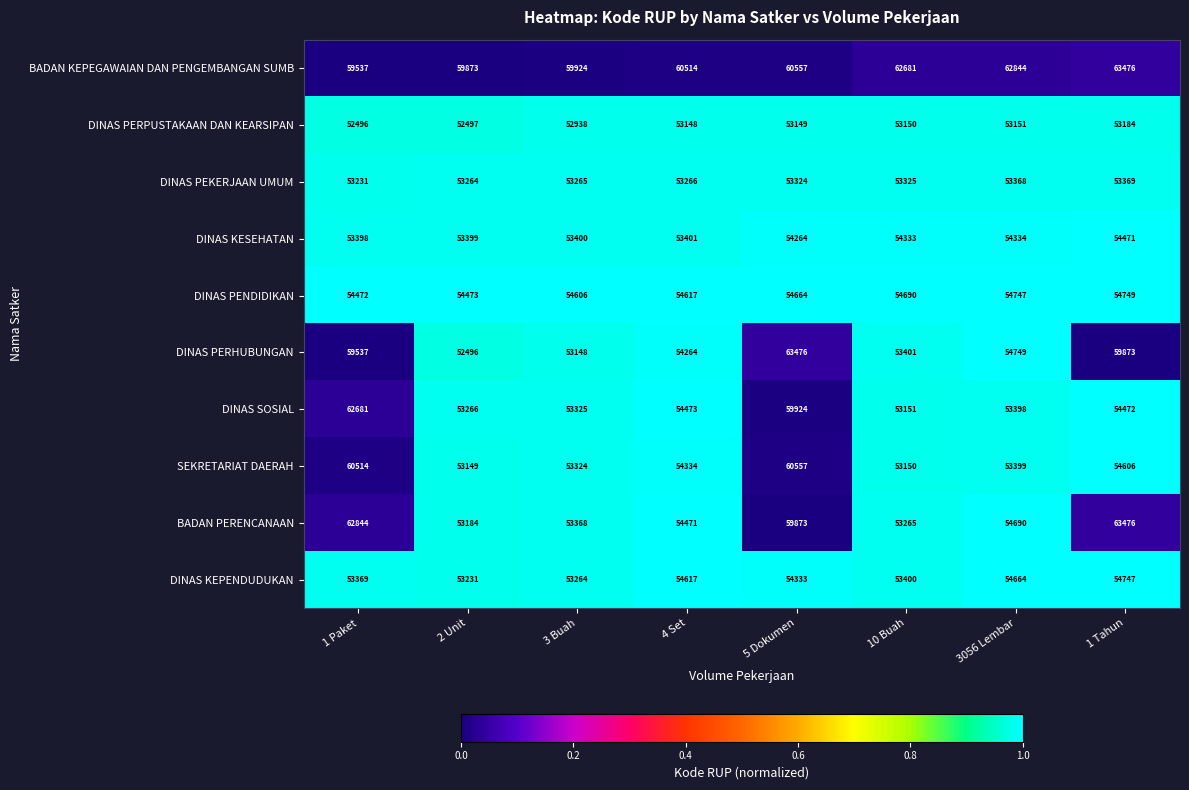

What value does the DINAS PERPUSTAKAAN DAN KEARSIPAN series have at 2 Unit, to the nearest 50?

52500